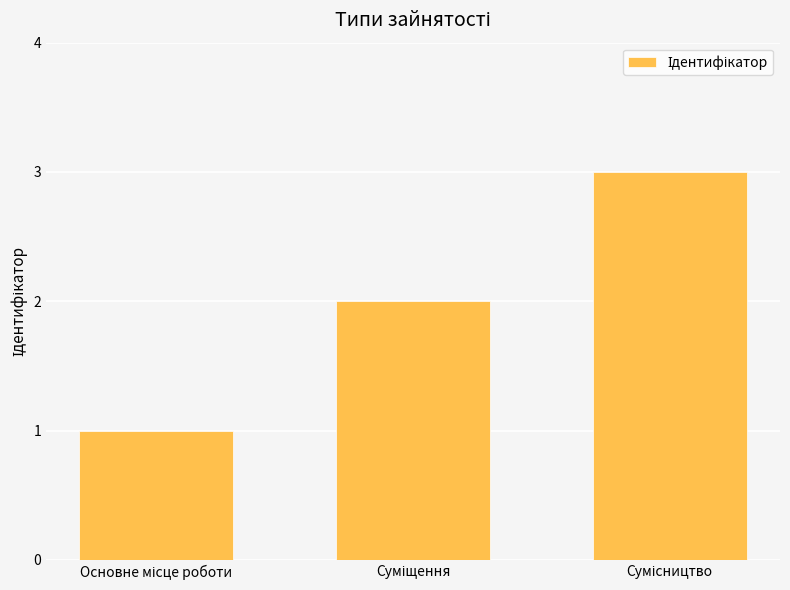

What is the greatest value displayed?

3